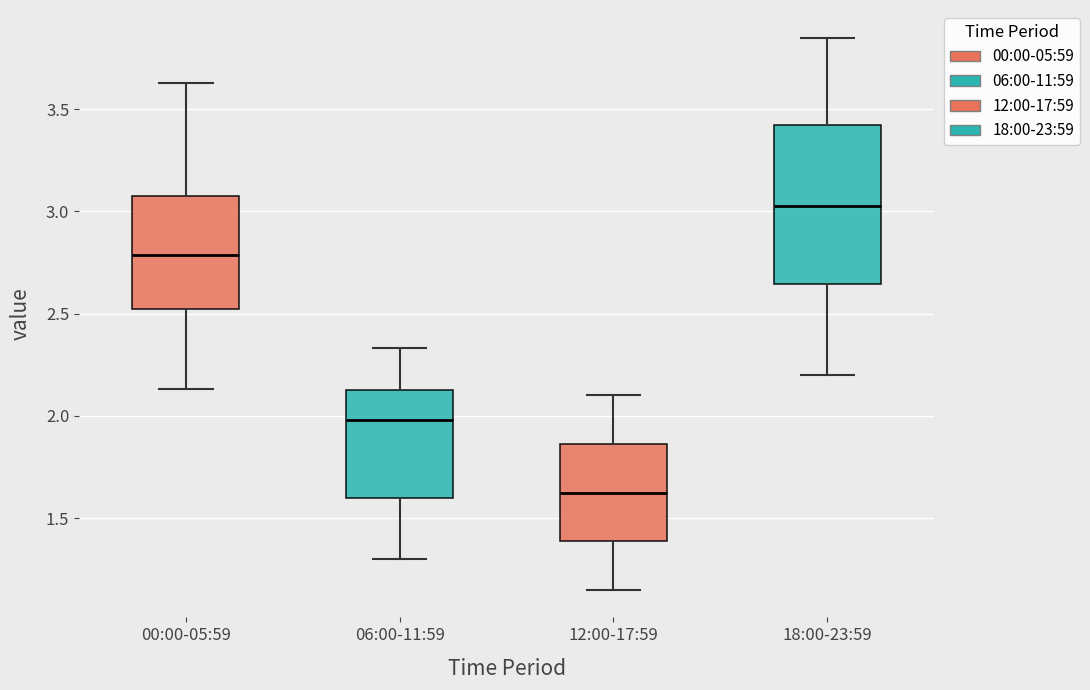

Reading left to right, read every box against the y-axis: the position of its median line, the range the box covers, and the ends of its whiskers. The values are not printed on the chart, so give them approximately, as read against the axis.

00:00-05:59: median 2.80, box 2.50 to 3.10, whiskers 2.15 to 3.65
06:00-11:59: median 2.00, box 1.60 to 2.15, whiskers 1.30 to 2.35
12:00-17:59: median 1.65, box 1.40 to 1.85, whiskers 1.15 to 2.10
18:00-23:59: median 3.05, box 2.65 to 3.45, whiskers 2.20 to 3.85